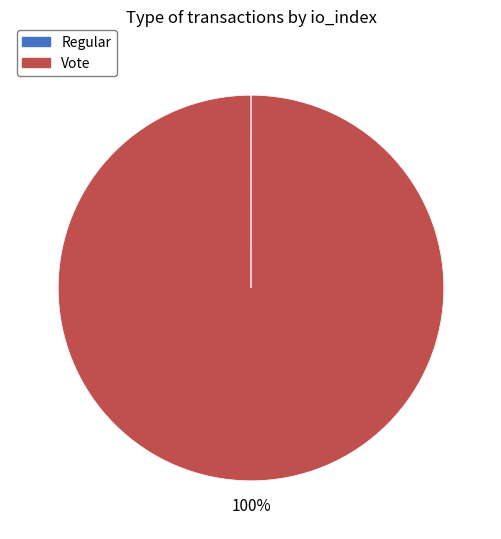

The Vote slice represents 100% of the pie. True or false?

True